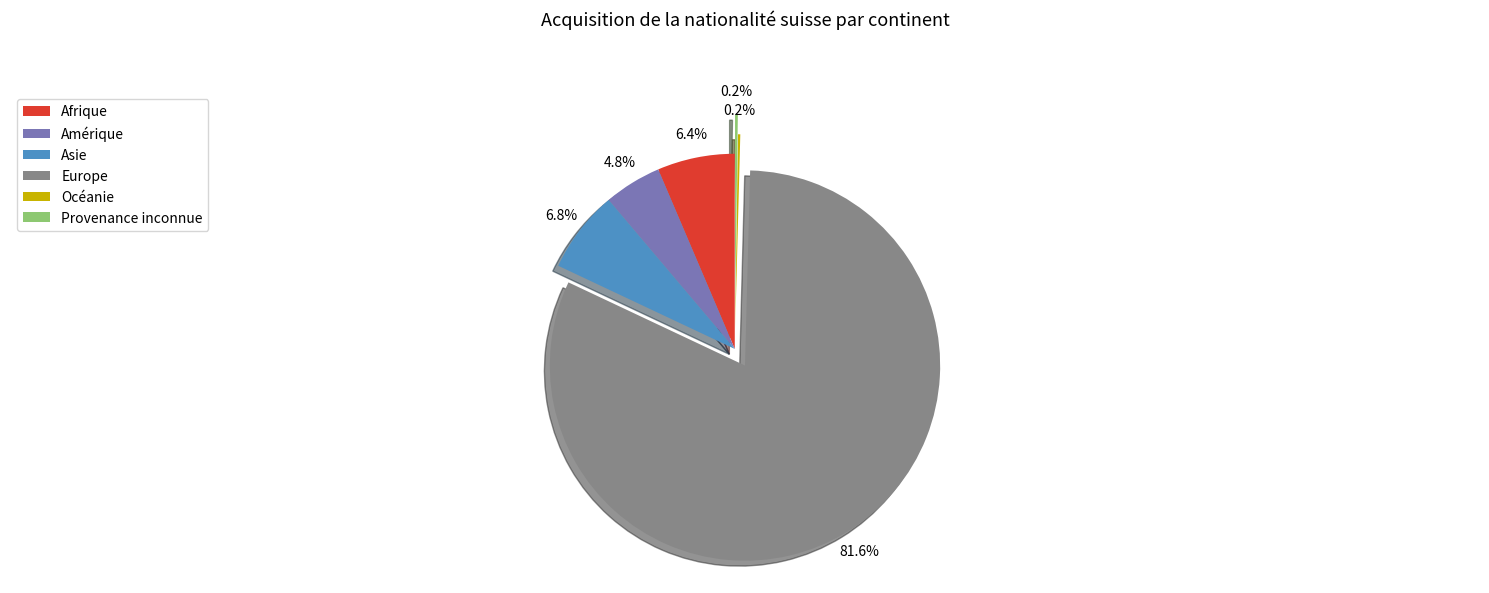

To the nearest percent, what is the average slice percentage?

17%